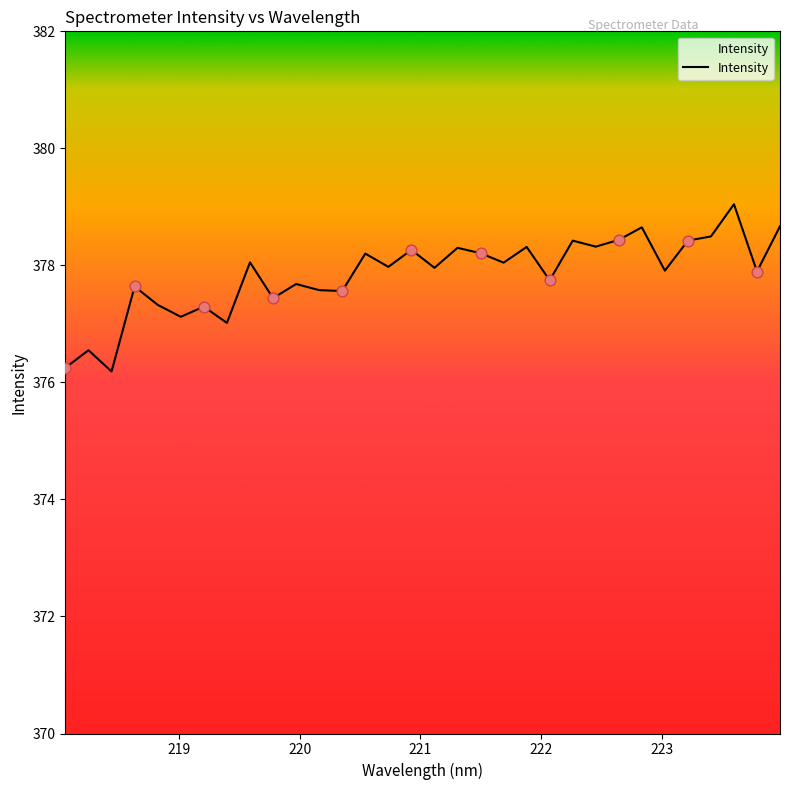

What is the difference between the maximum and minimum values?

2.9